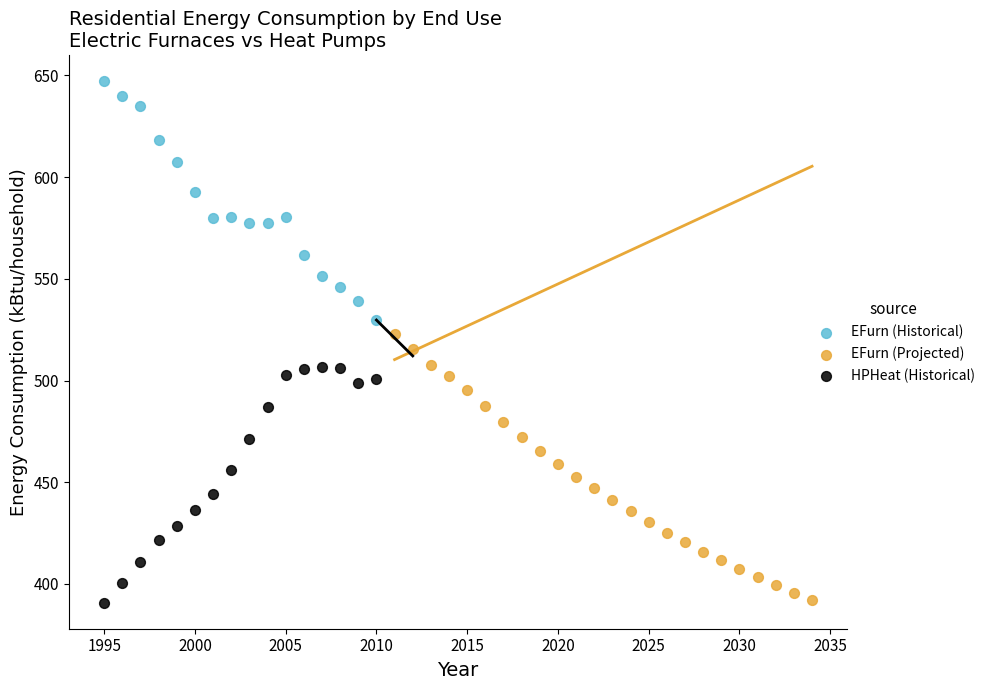

Which series reaches the maximum Y coordinate?

EFurn (Historical)